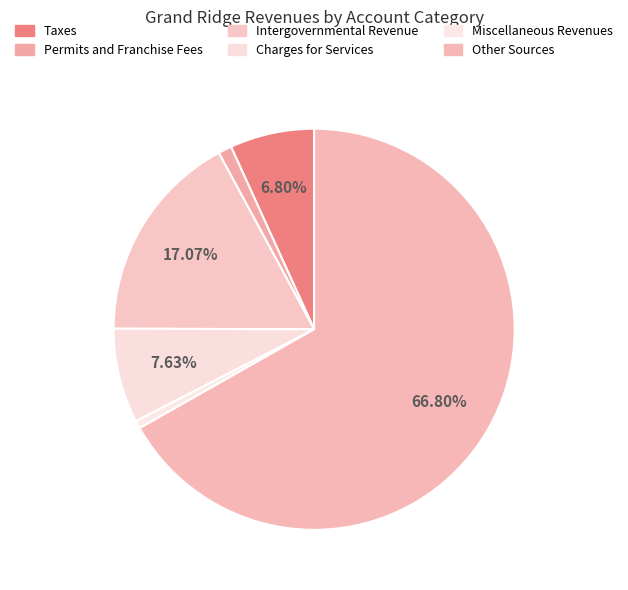

Is there a majority slice in this chart?

Yes